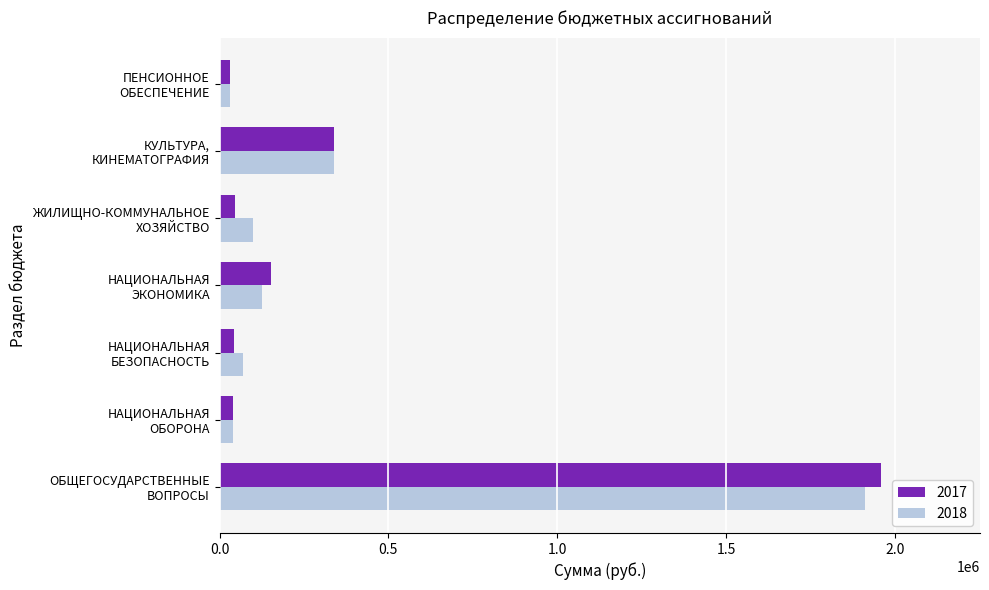

Which series has the widest spread of values?

2017